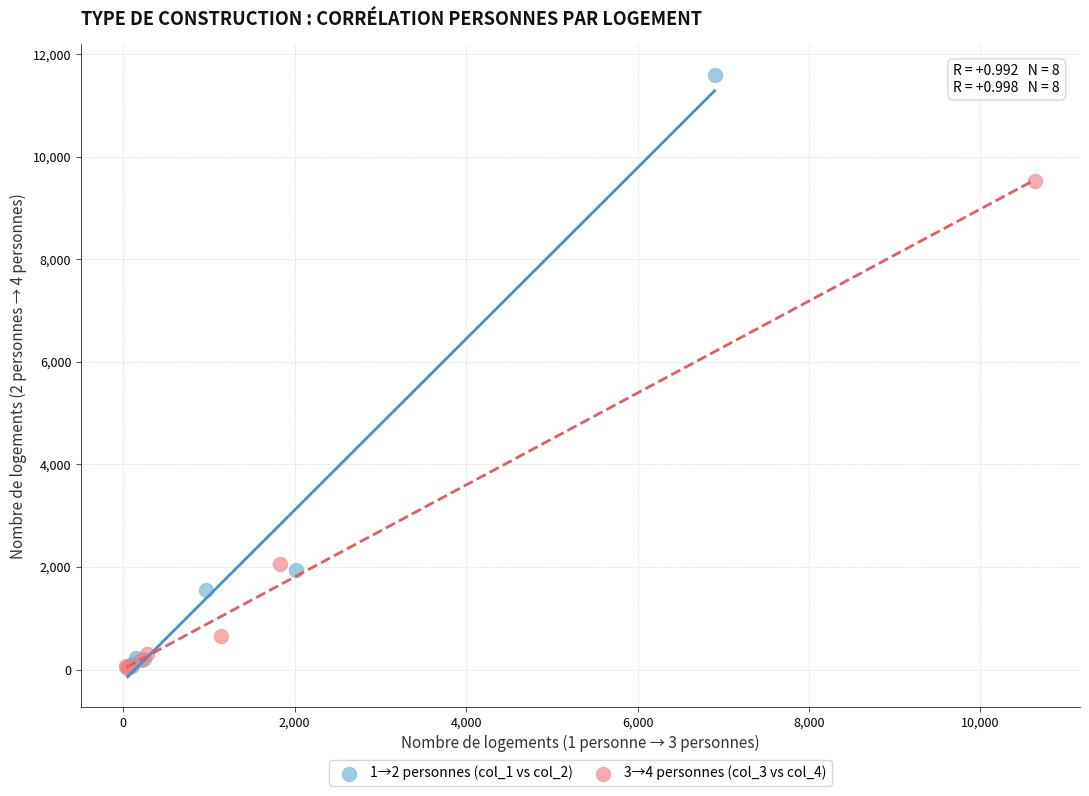

Which series has the widest spread of Y values?

1→2 personnes (col_1 vs col_2)